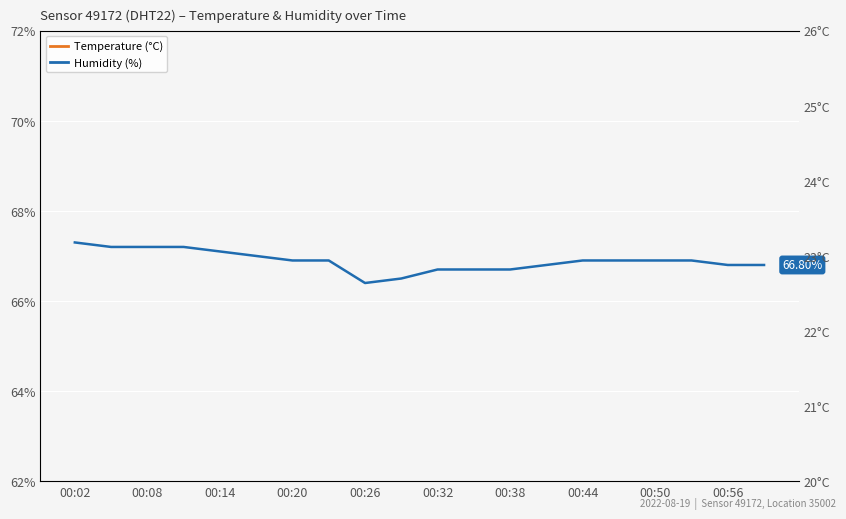

At how many categories does at least one series exceed 32?

20